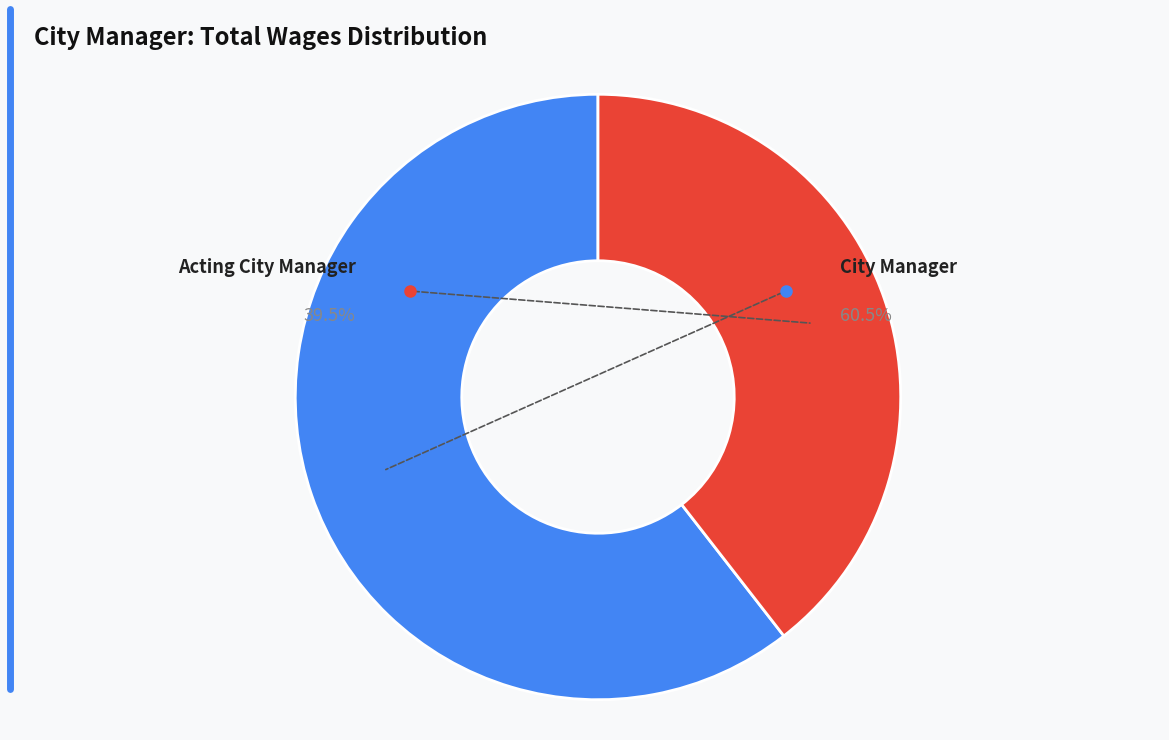

What percentage is NOT represented by Acting City Manager?

60.5%